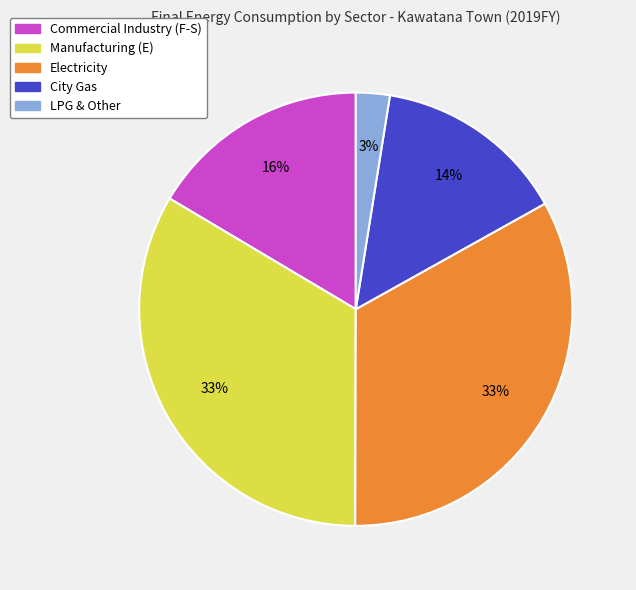

Between Commercial Industry (F-S) and Electricity, which is larger?

Electricity